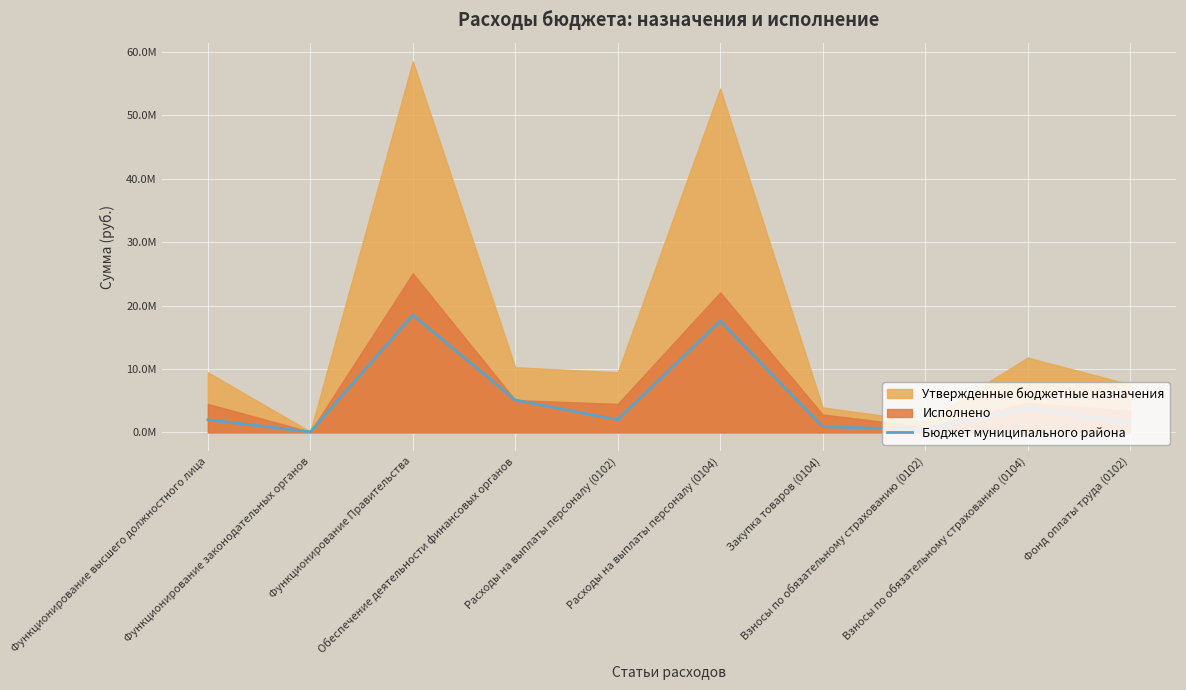

Where does the data first go above 1976754?

Функционирование высшего должностного лица